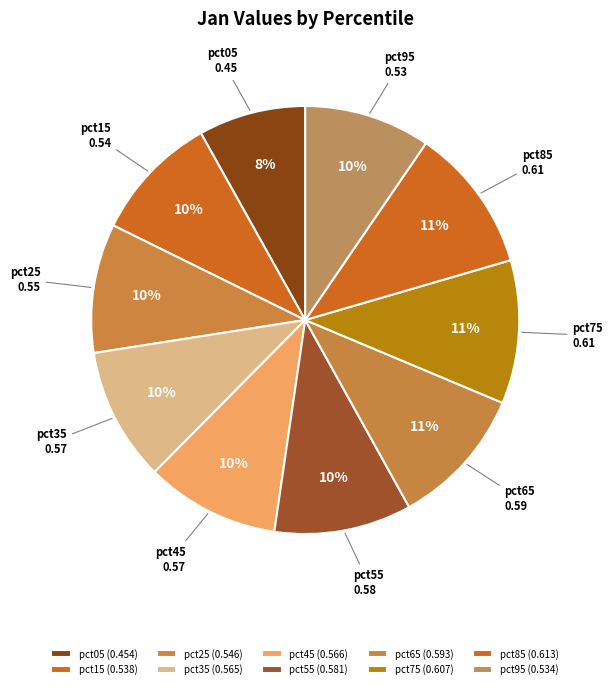

To the nearest percent, what is the combined percentage of pct65 and pct05?

19%